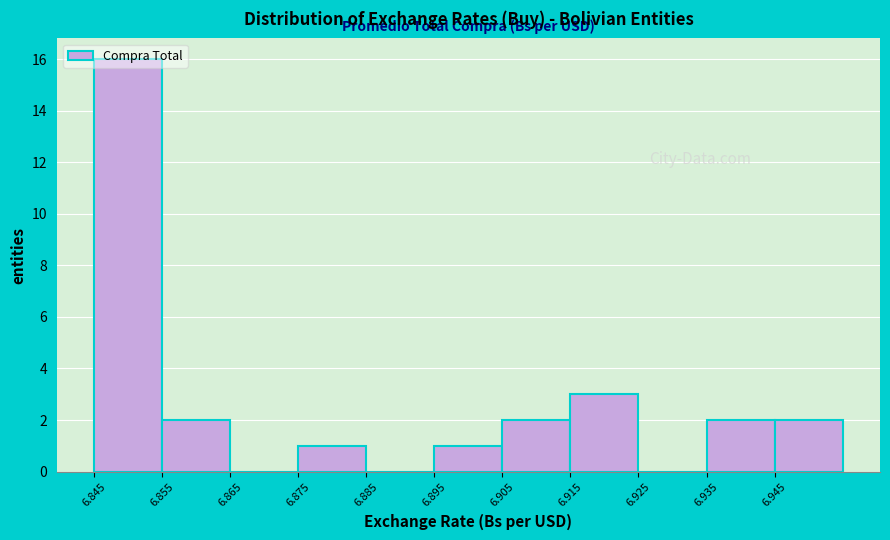

What is the height of the bar covering 6.895 to 6.905 on the x-axis? The values are not printed on the chart, so give them approximately, as read against the axis.

1